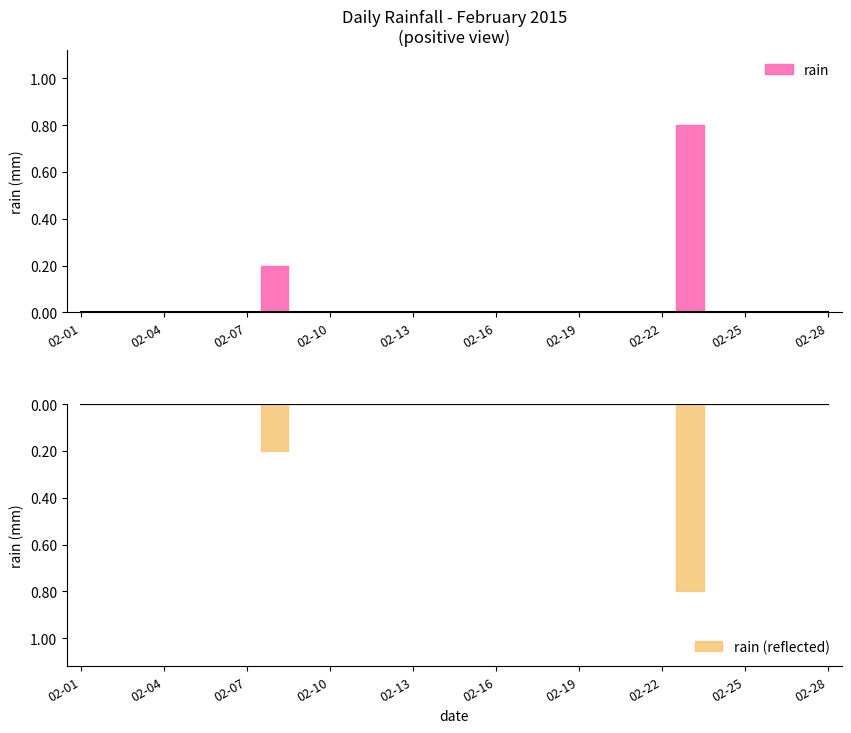

What is the difference between the second highest and second lowest values?

0.2